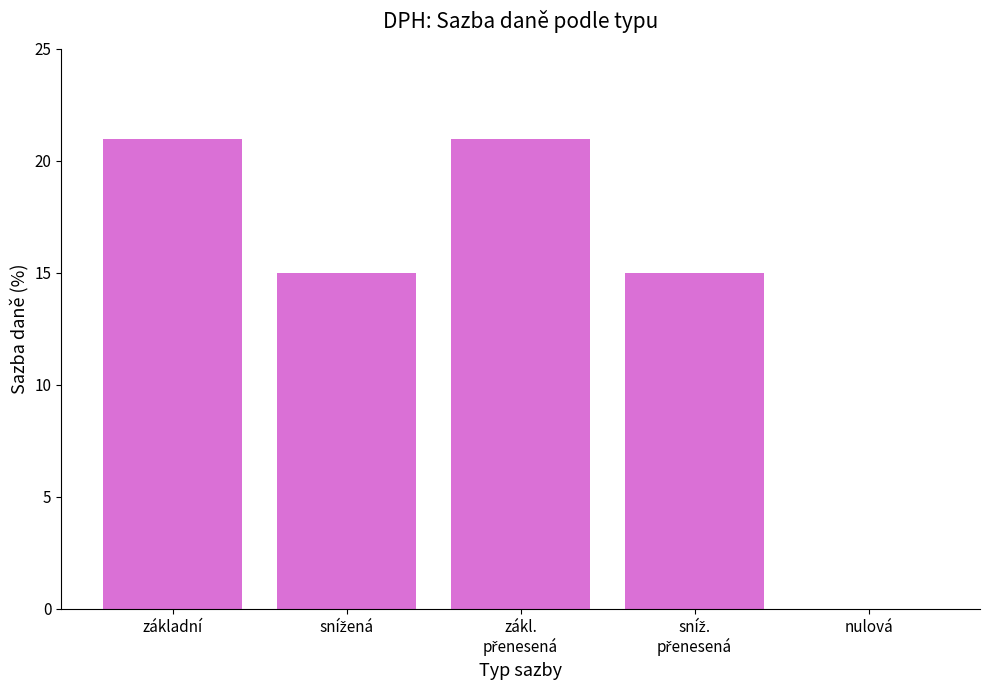

What is the sum of the values at základní and nulová?

21